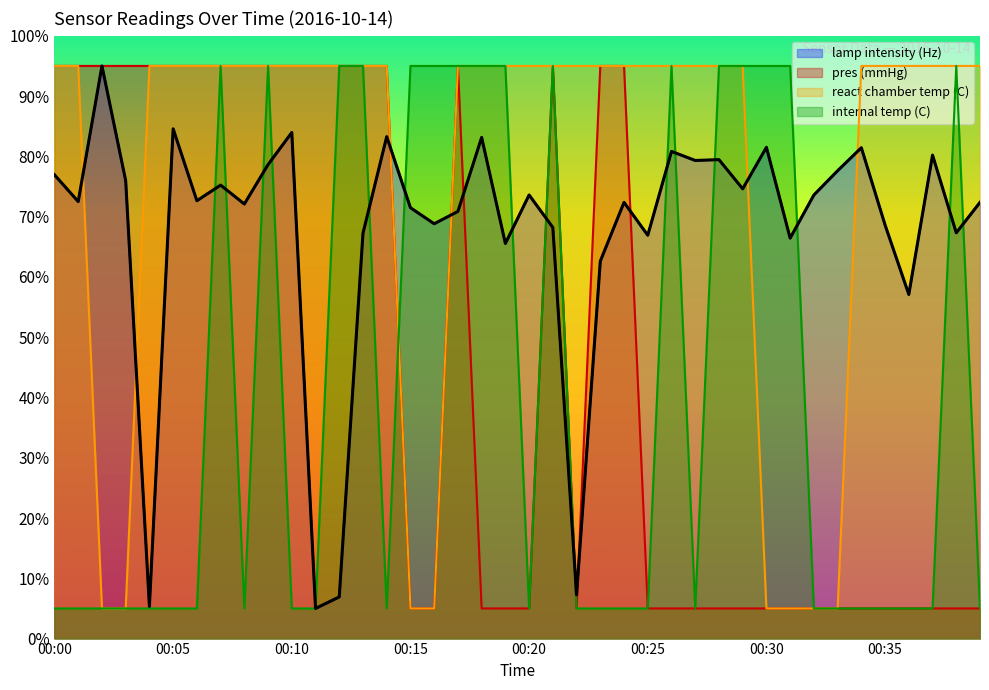

What are all the series names shown in the legend?

lamp intensity (Hz), pres (mmHg), react chamber temp (C), internal temp (C)